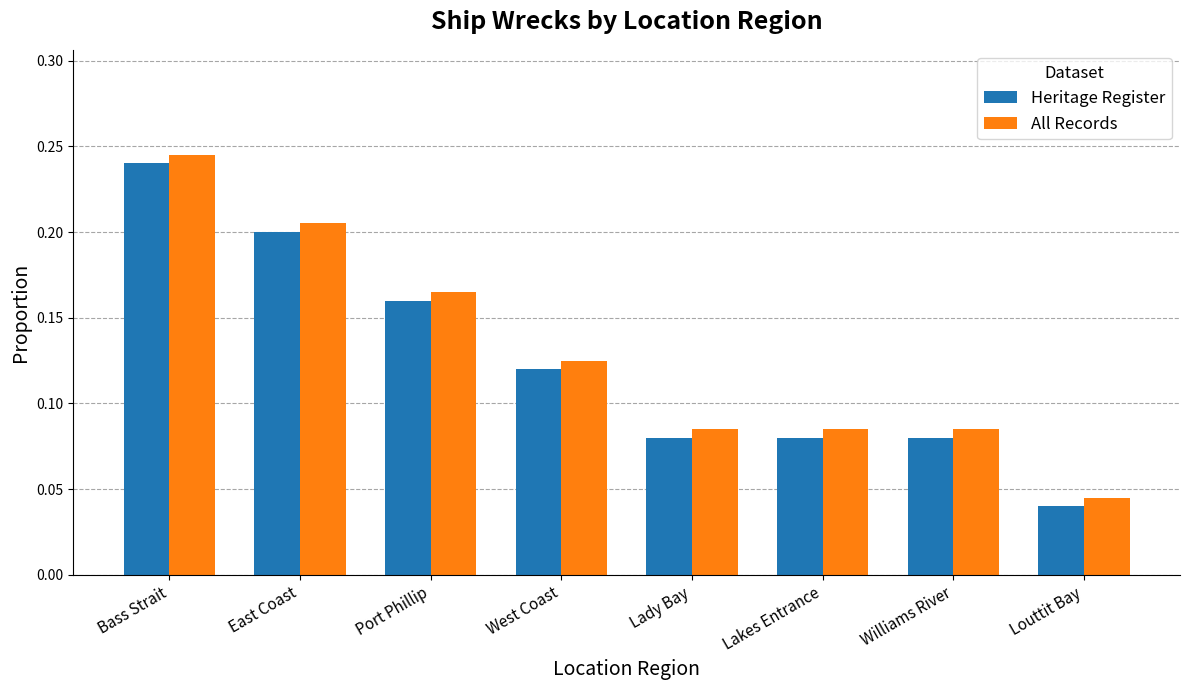

How many bars are there in each group?

2